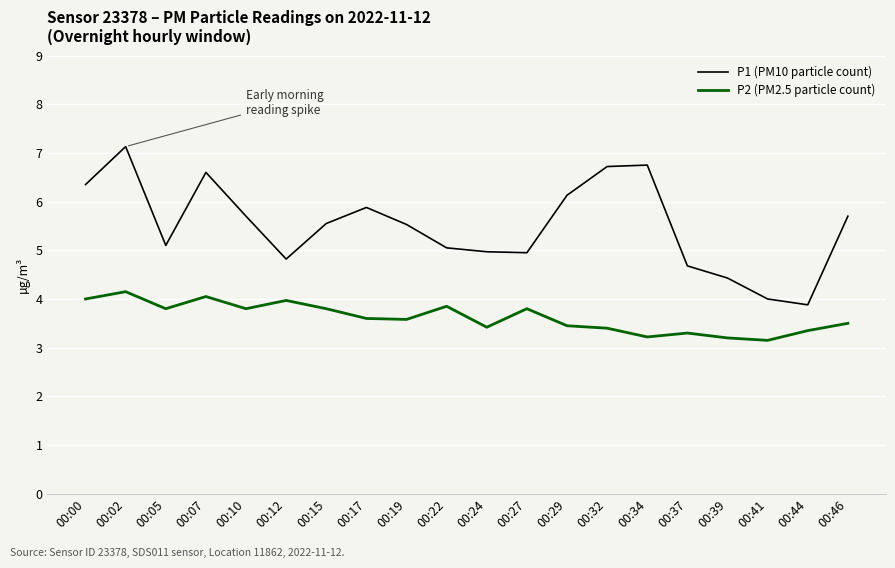

What is the spread (max minus min) of values at 00:05?

1.3